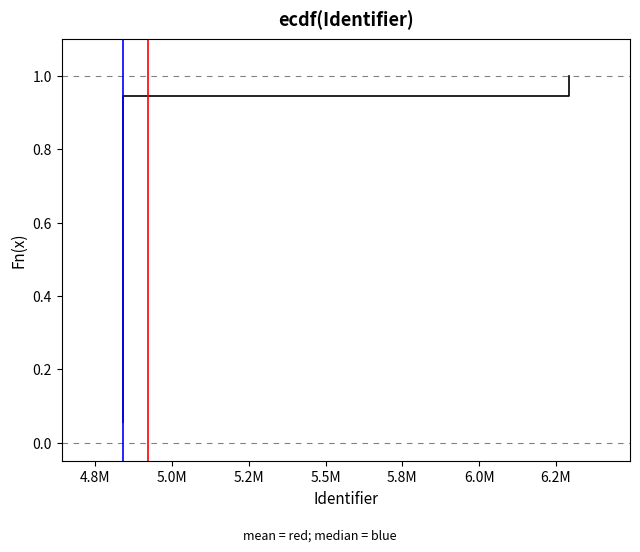

Is it true that the value at 5.5M is 0.4?

False